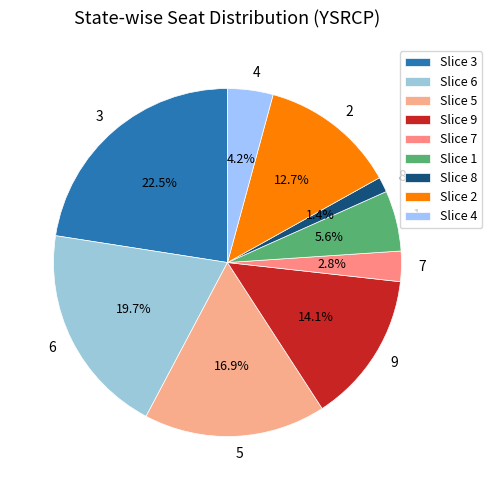

Approximately how many times larger is the value at 1 compared to 4?

1.3